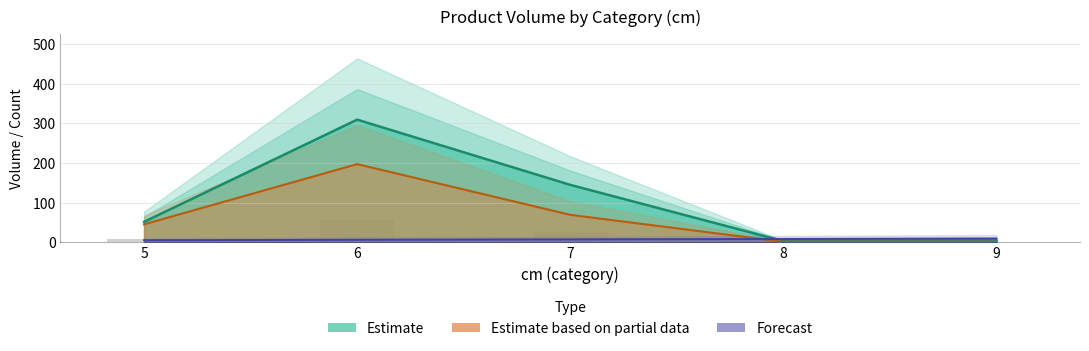

At how many categories does at least one series exceed 300?

1